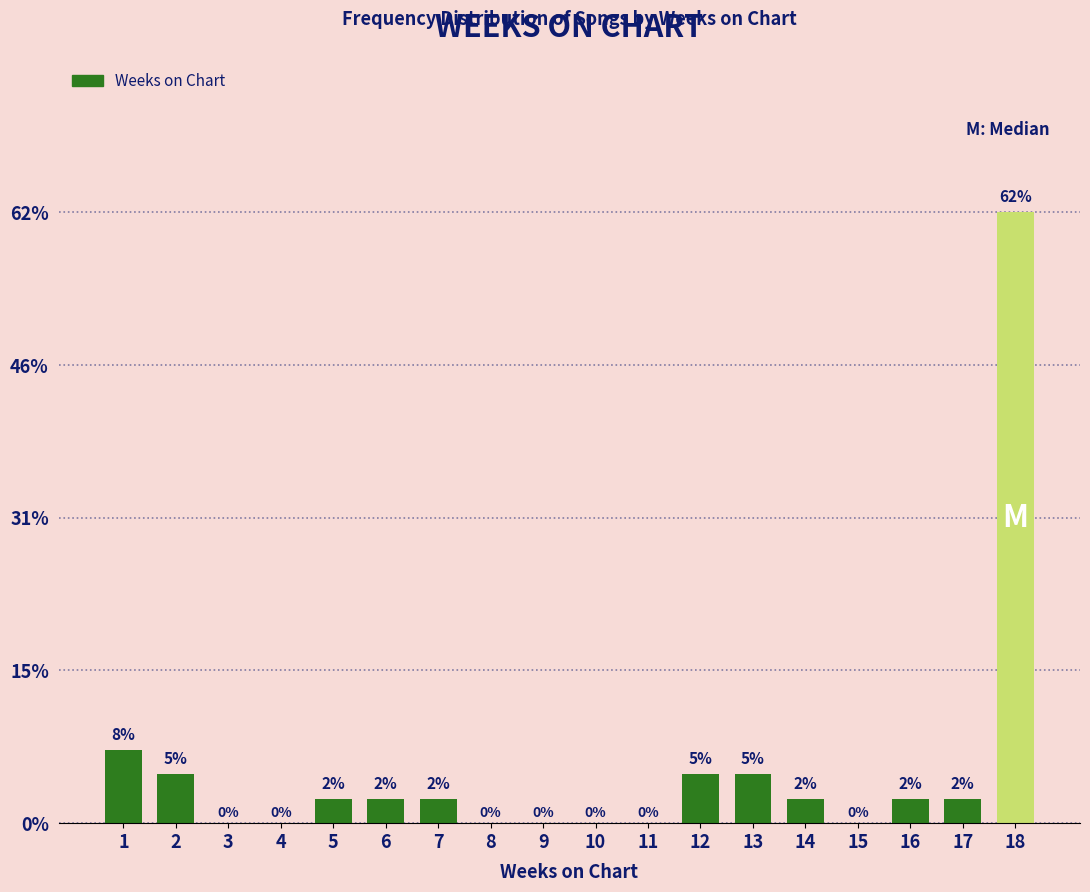

Are the bars horizontal?

No